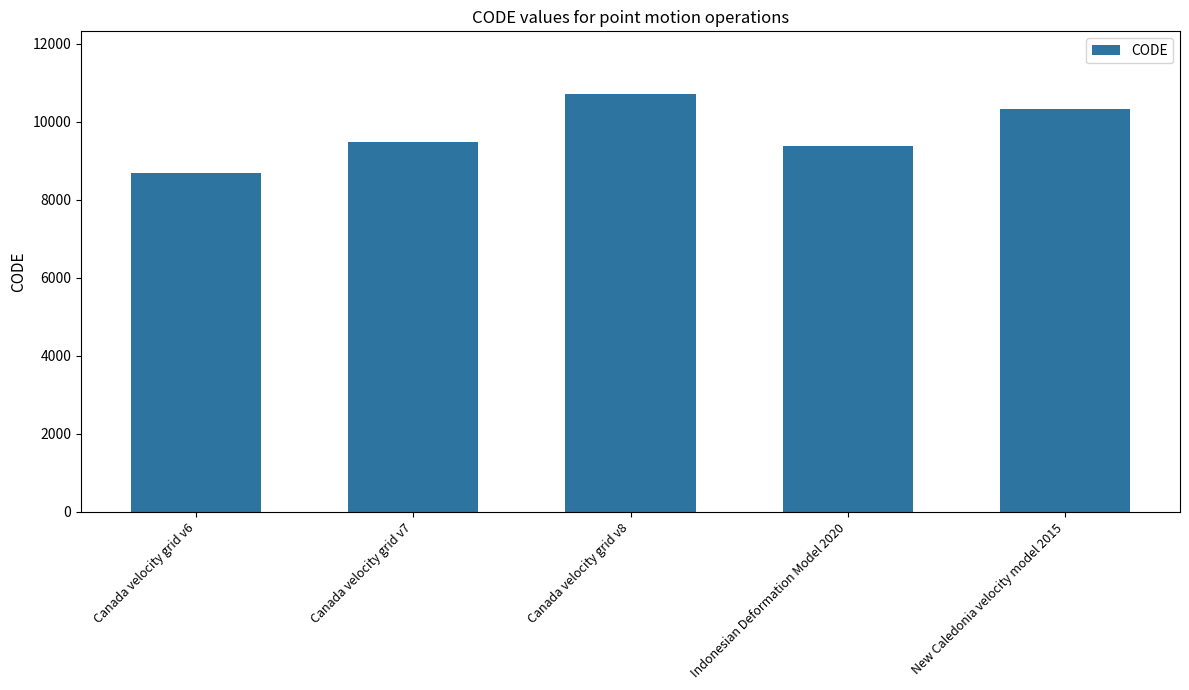

How many data points does each series have?

5